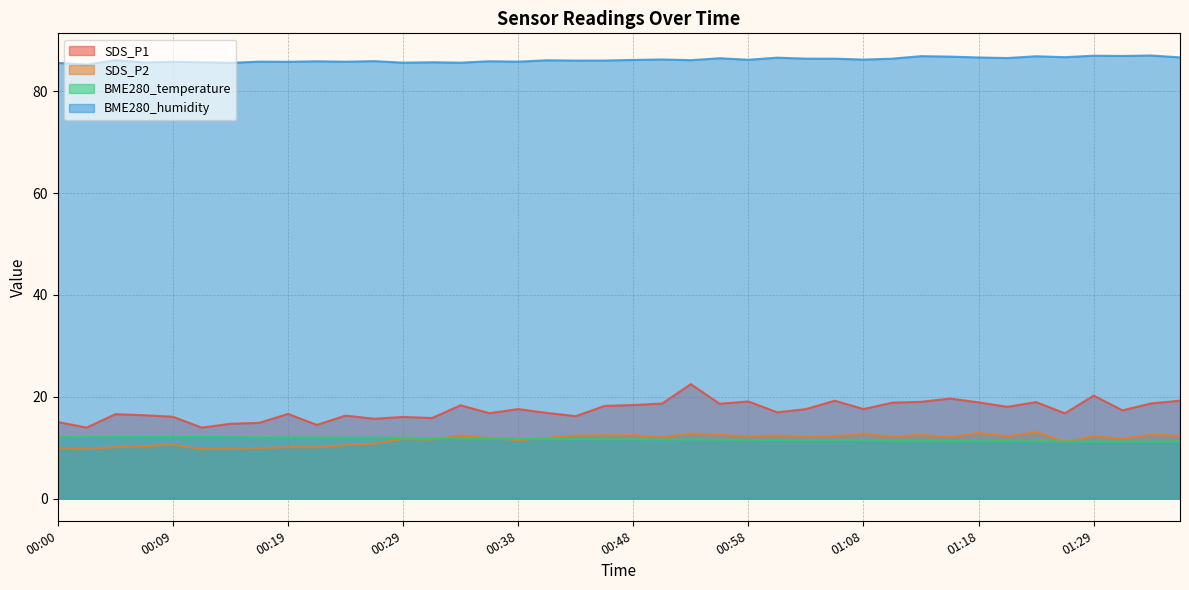

What position from the right is 01:36?

1